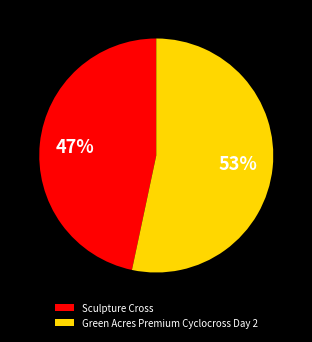

Combined, do Green Acres Premium Cyclocross Day 2 and Sculpture Cross account for over 50%?

Yes